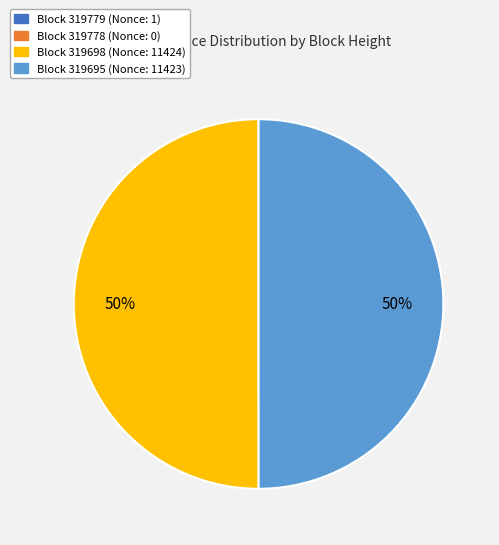

To the nearest percent, what is the difference between the largest and smallest slice percentages?

50%